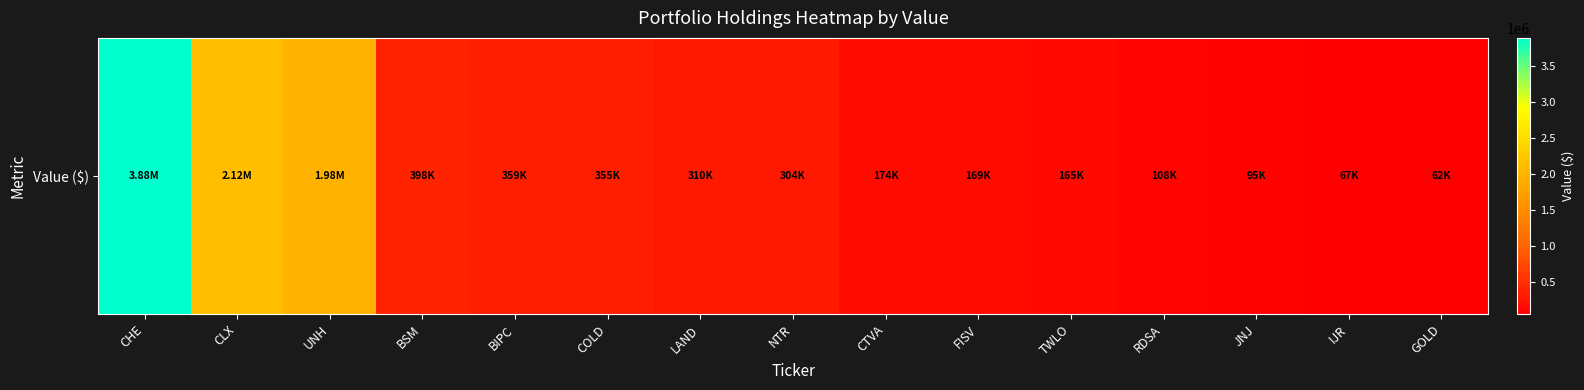

How many data points are less than 304000?

7